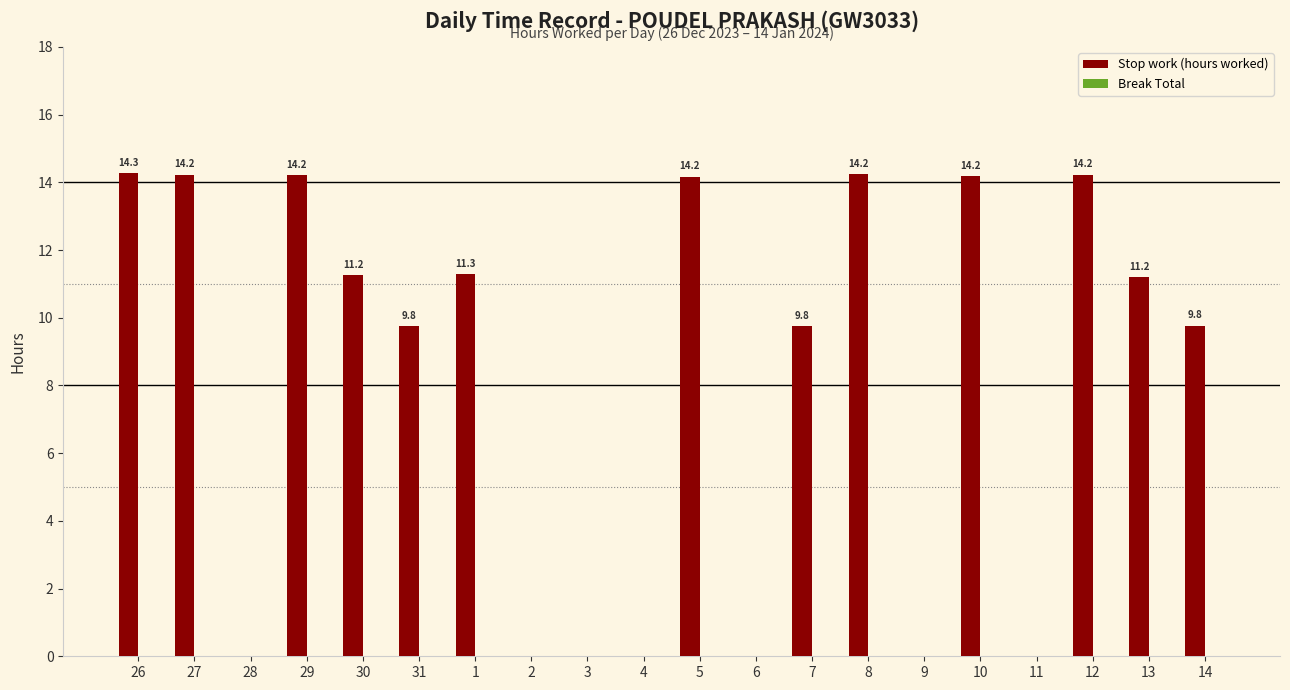

What is the maximum value shown in the chart?

14.3